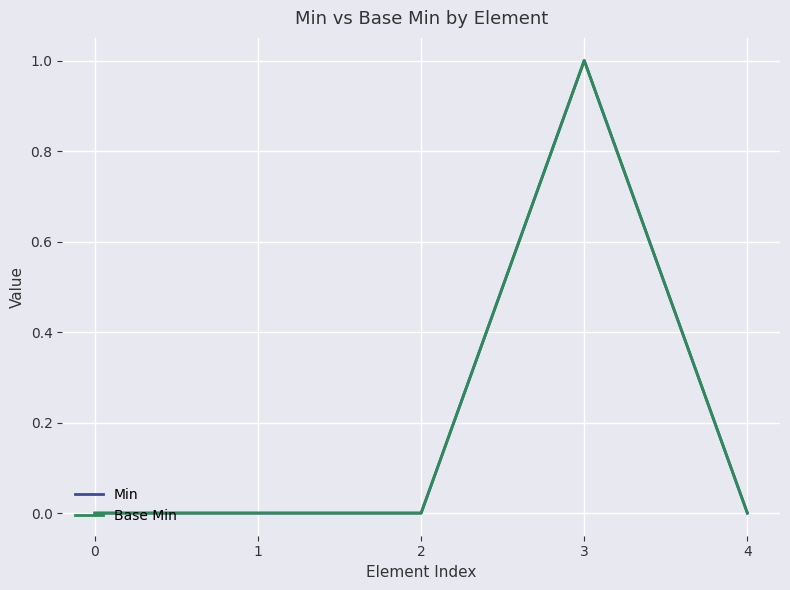

Rank the series at 1 from highest to lowest value.

Min, Base Min